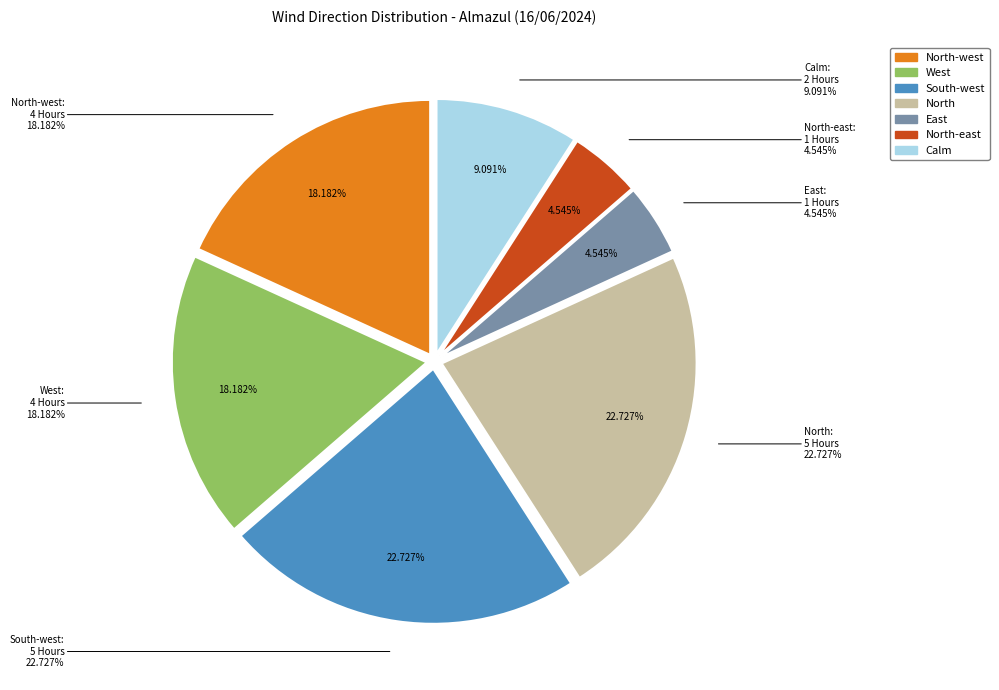

Does Calm represent more than half of the total?

No